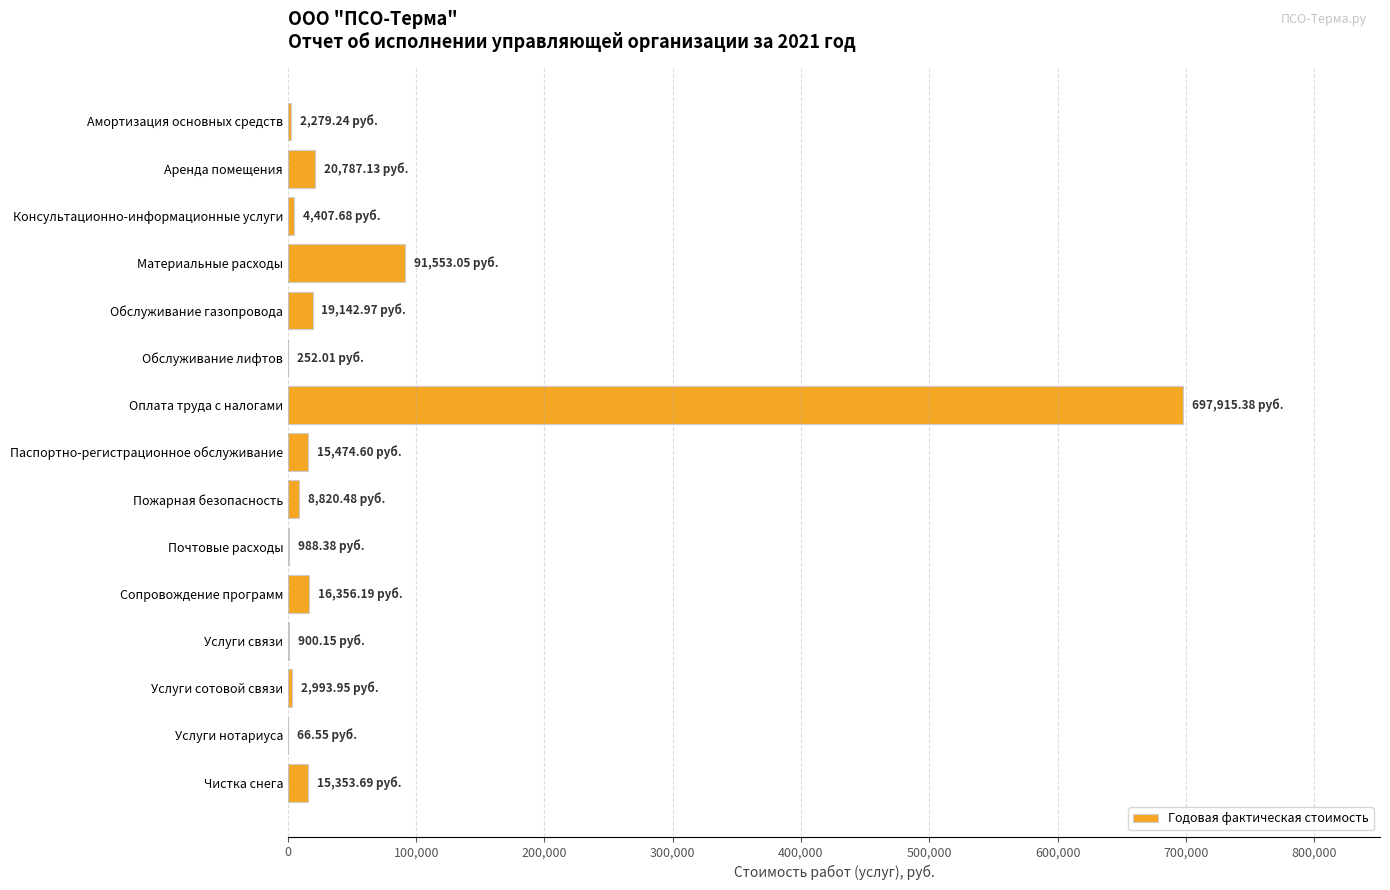

At which label is the value closest to 348990?

Материальные расходы